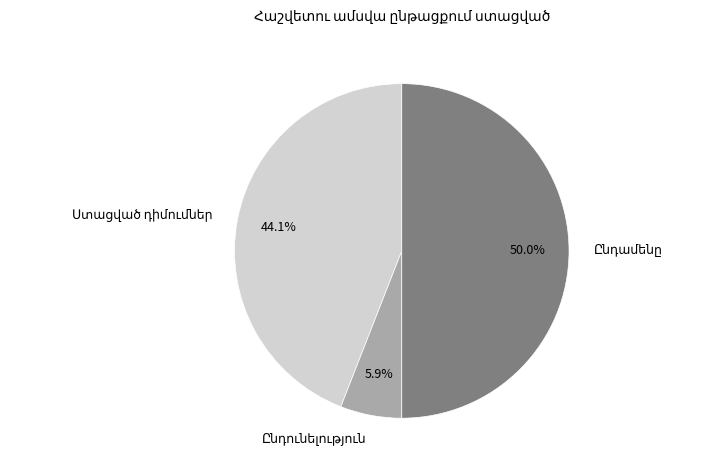

Does any single category account for the majority?

No